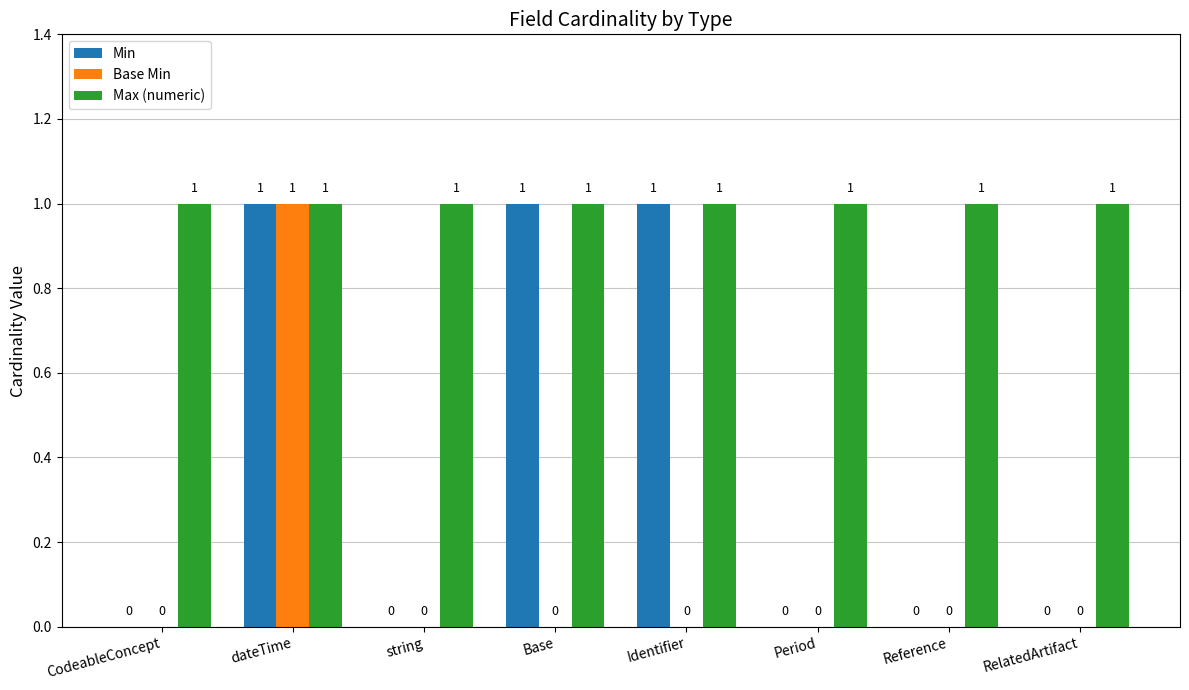

True or false: Base Min has a value of 1 at Base.

False